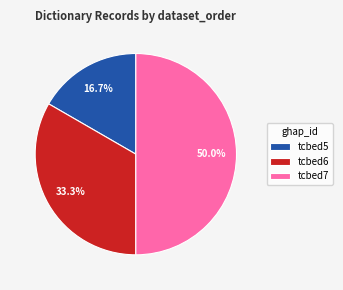

How many slices are in this pie chart?

3